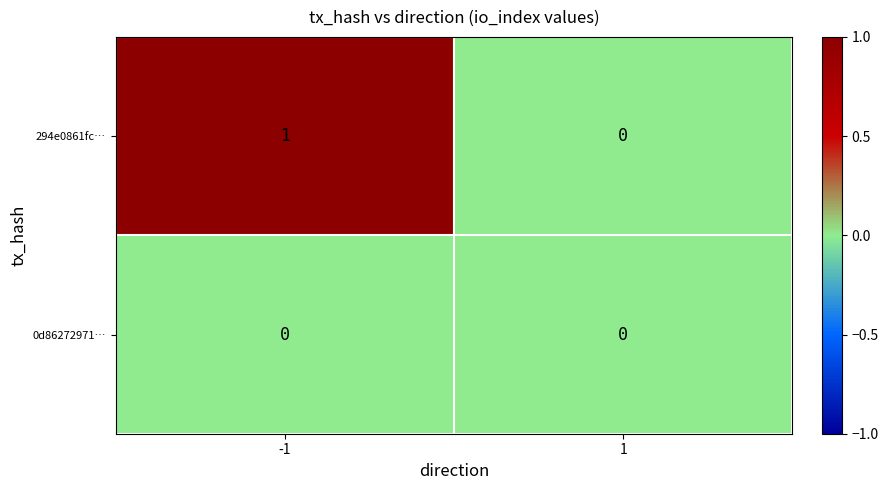

What is the total value across all series at -1?

1